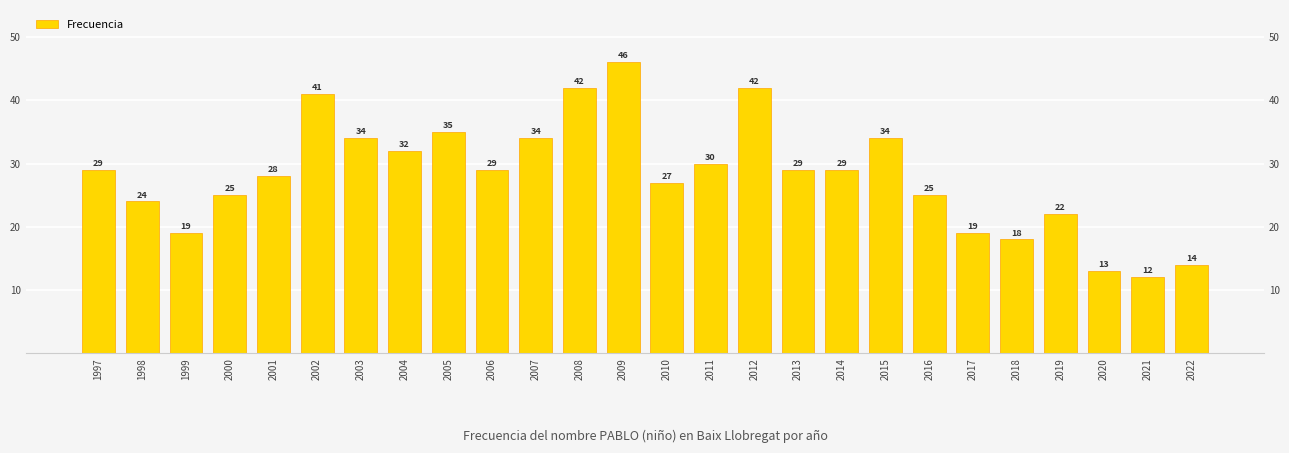

True or false: the data shows 28 at 2001.

True